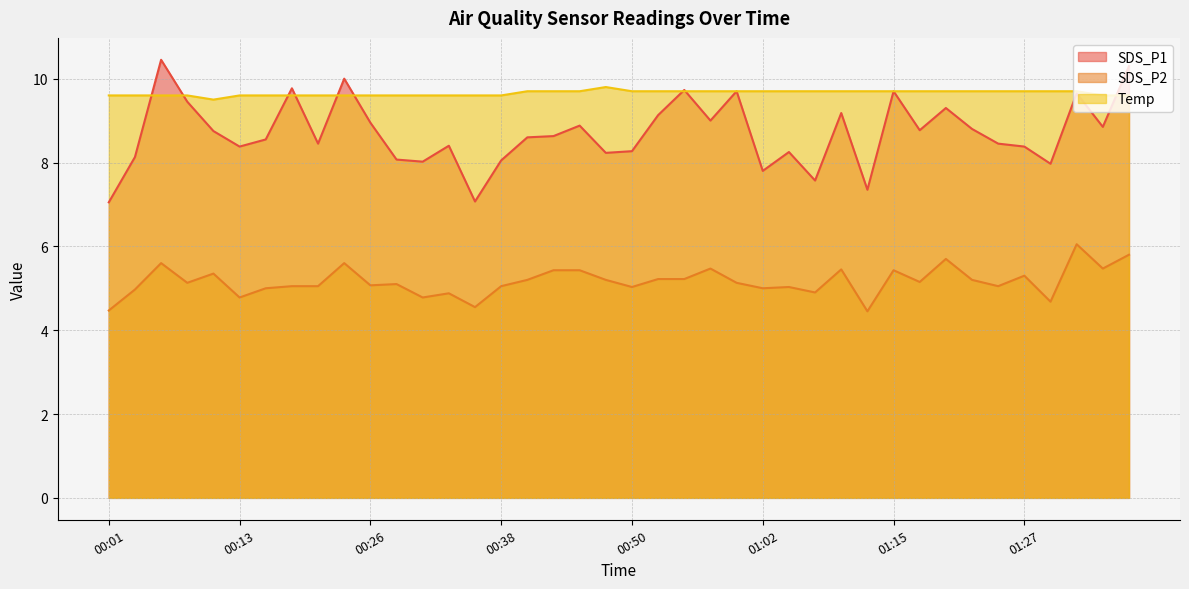

What is the difference between the maximum and minimum values in the Temp series?

0.3